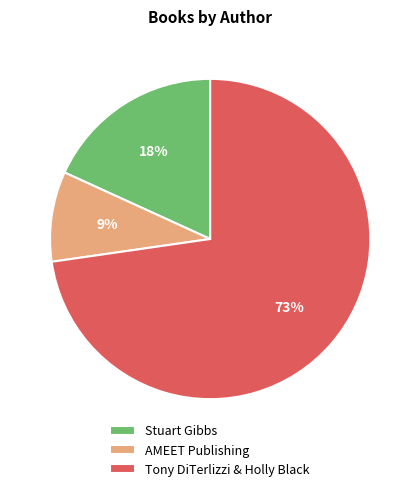

Combined, do AMEET Publishing and Tony DiTerlizzi & Holly Black account for over 50%?

Yes